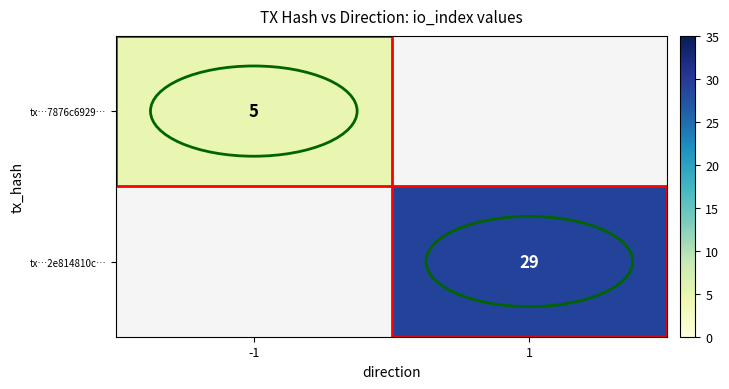

How many distinct data groups are displayed?

2